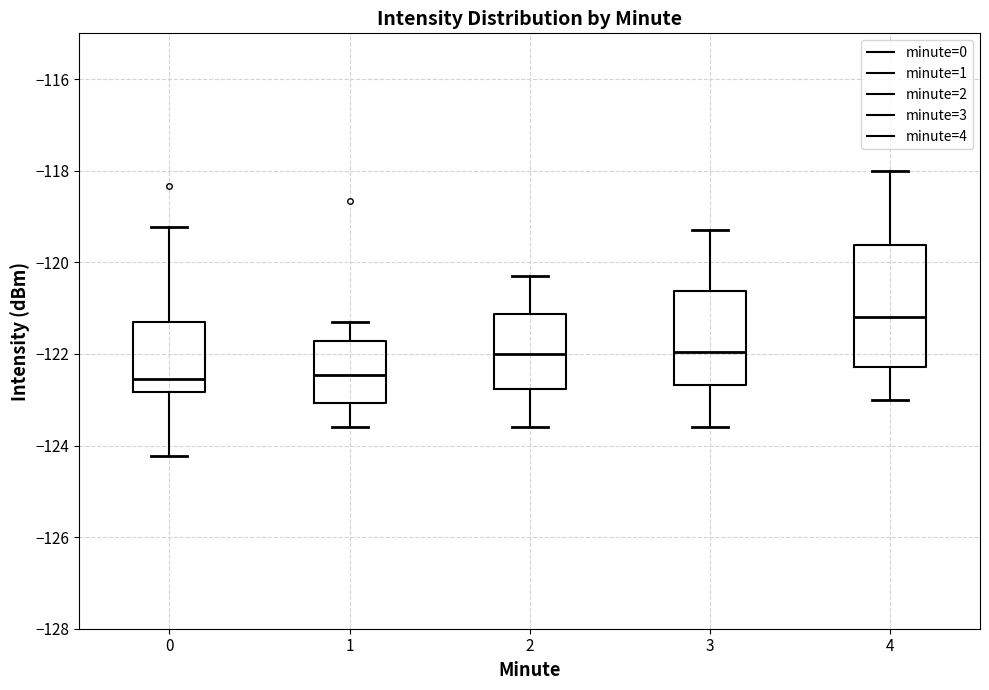

Reading left to right, transcribe this box plot: for each box, give where its median line is, the range the box spans, and where its two whiskers end, as read against the y-axis. The values are not printed on the chart, so give them approximately, as read against the axis.

0: median -122.6, box -122.8 to -121.2, whiskers -124.2 to -119.2
1: median -122.4, box -123.0 to -121.8, whiskers -123.6 to -121.2
2: median -122.0, box -122.8 to -121.2, whiskers -123.6 to -120.2
3: median -122.0, box -122.6 to -120.6, whiskers -123.6 to -119.2
4: median -121.2, box -122.2 to -119.6, whiskers -123.0 to -118.0